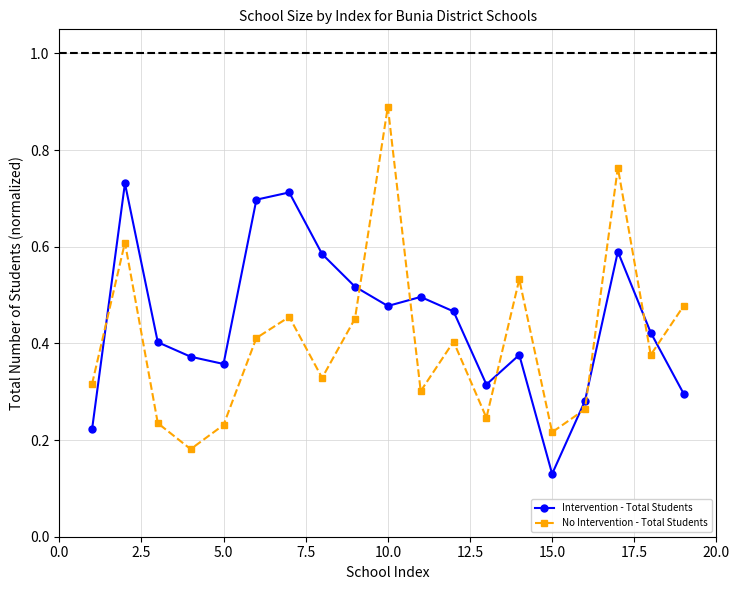

What is the maximum value for No Intervention - Total Students?

0.9